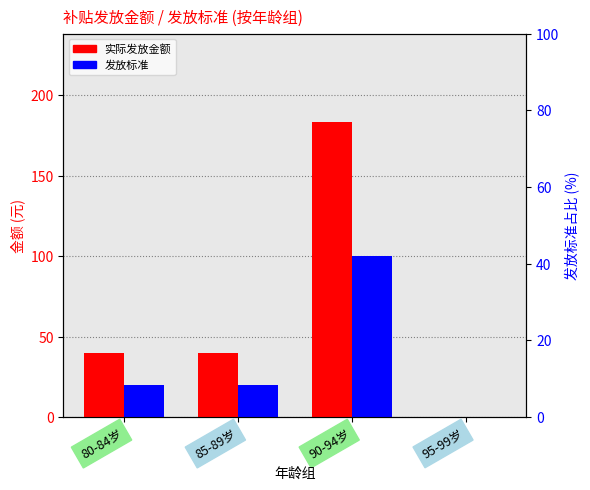

Reading right to left, what are all the values shown in this chart?

实际发放金额: 95-99岁=0.0	90-94岁=183.3	85-89岁=40.0	80-84岁=40.0
发放标准: 95-99岁=0.0	90-94岁=100.0	85-89岁=20.0	80-84岁=20.0